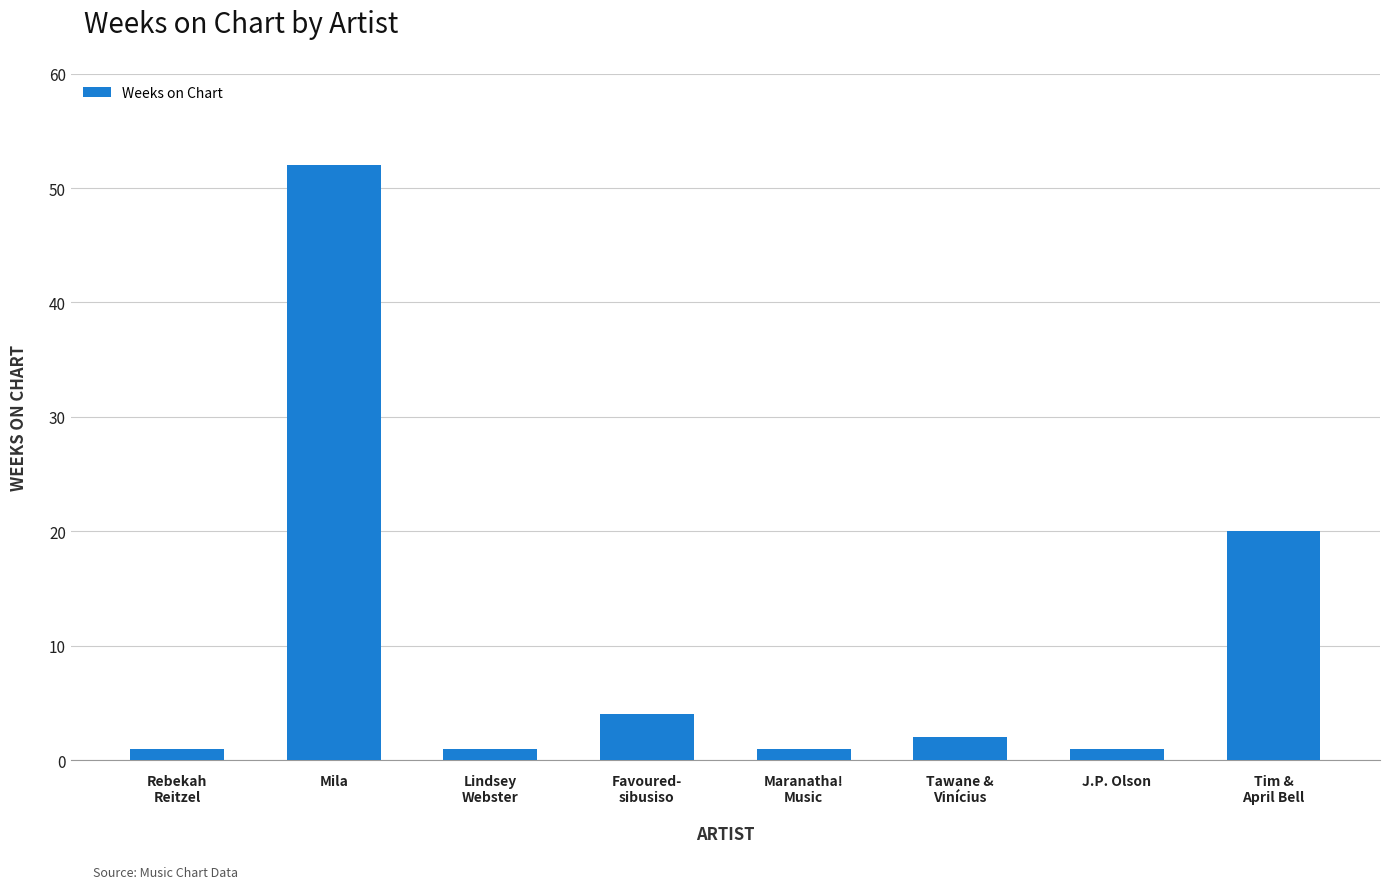

Reading left to right, extract all data points from this chart.

Rebekah
Reitzel=1	Mila=52	Lindsey
Webster=1	Favoured-
sibusiso=4	Maranatha!
Music=1	Tawane &
Vinícius=2	J.P. Olson=1	Tim &
April Bell=20